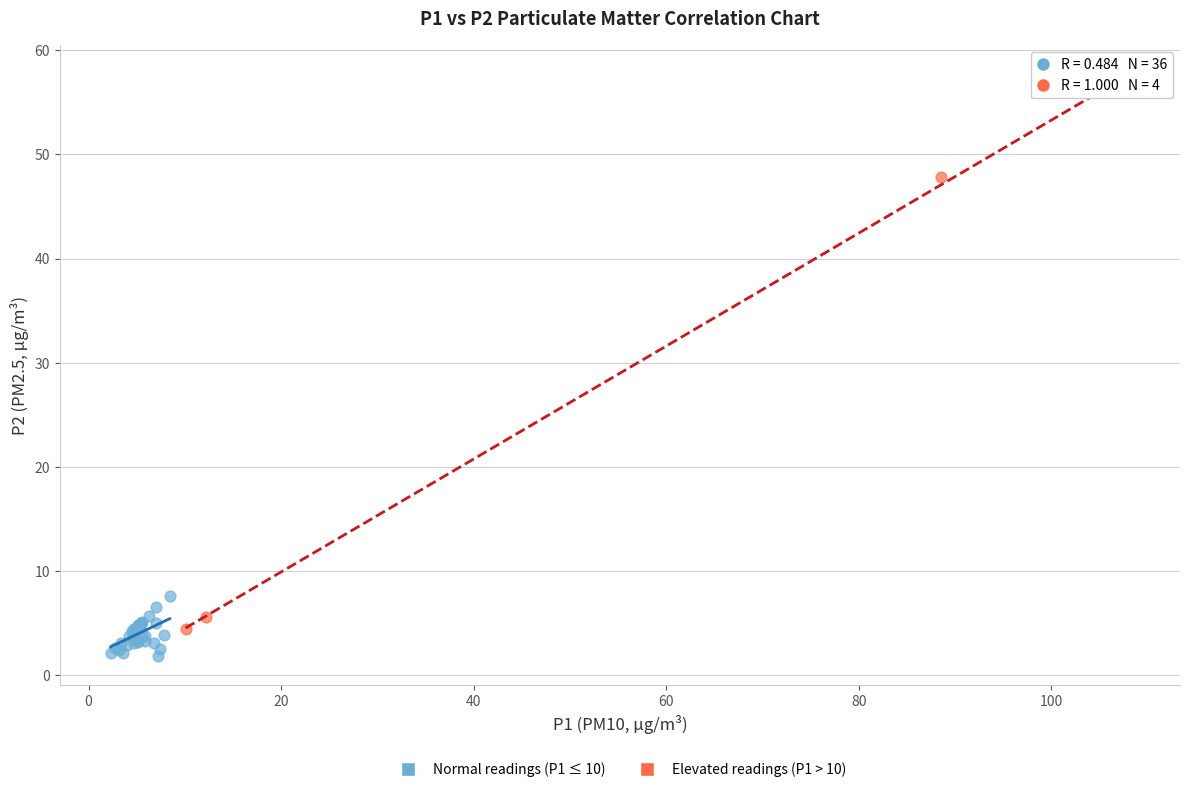

What are all the series names shown in the legend?

Normal readings (P1 ≤ 10), Elevated readings (P1 > 10)